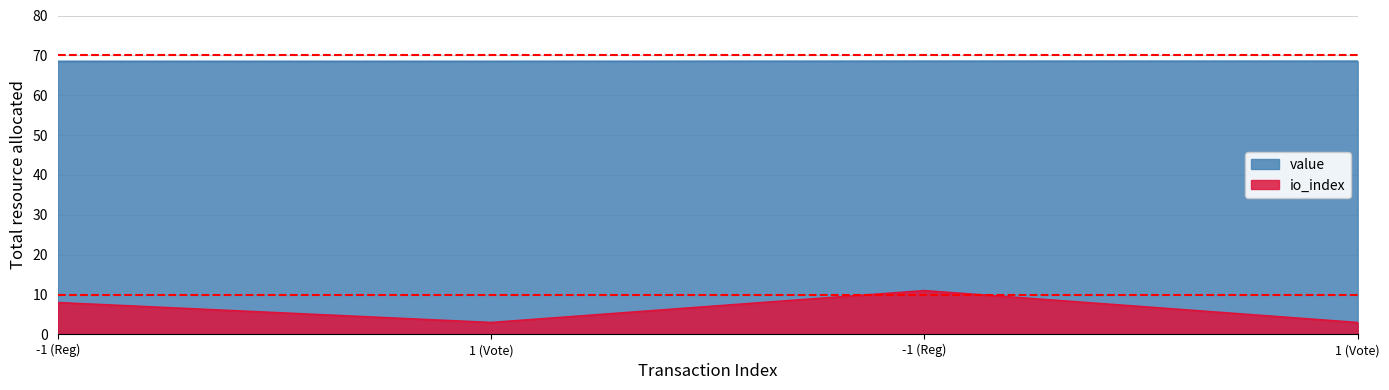

True or false: value and io_index intersect in this chart.

False